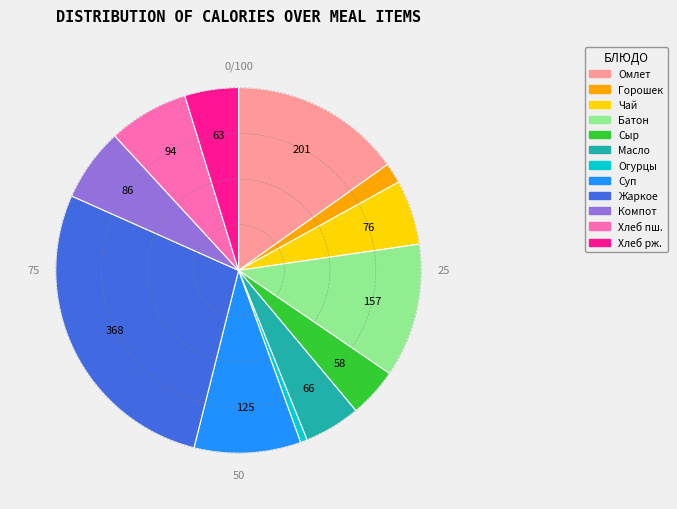

Is there a majority slice in this chart?

No